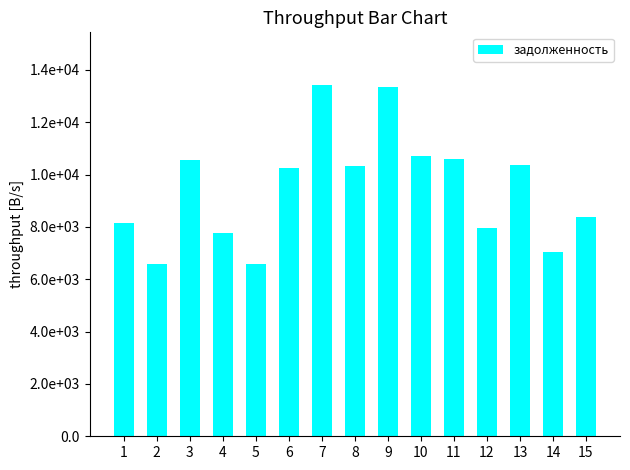

Reading right to left, transcribe all the data shown in this chart.

8361.4	7038.4	10372.3	7973.3	10584.0	10707.5	13353.5	10319.4	13424.0	10248.8	6579.7	7779.2	10566.4	6579.7	8132.0